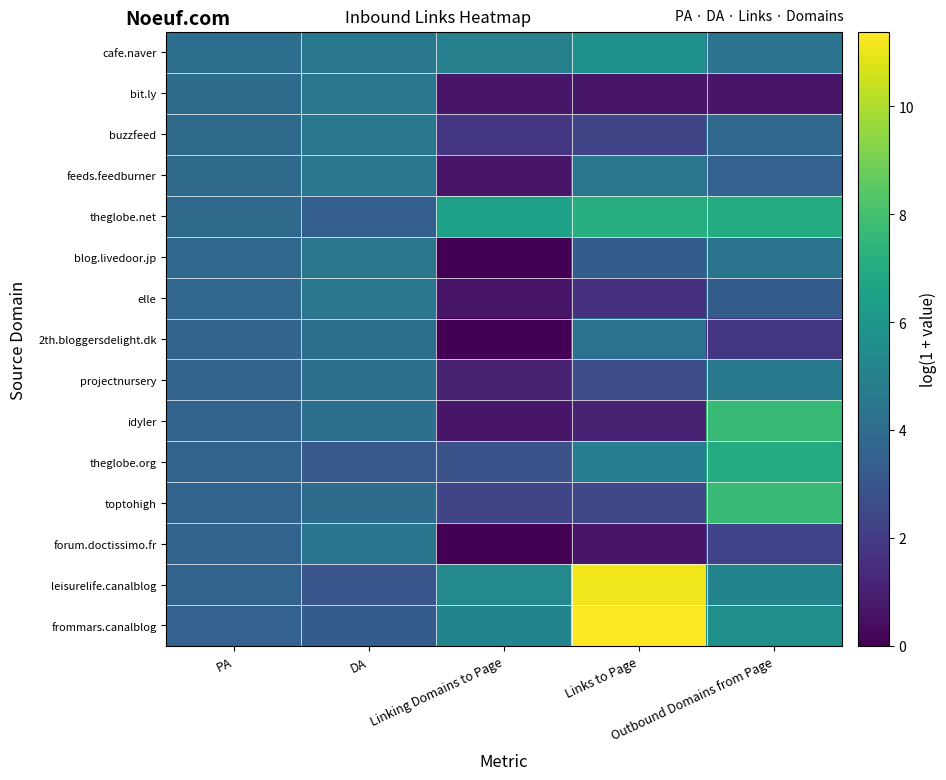

What is the difference between the highest and lowest values at DA?

1.6